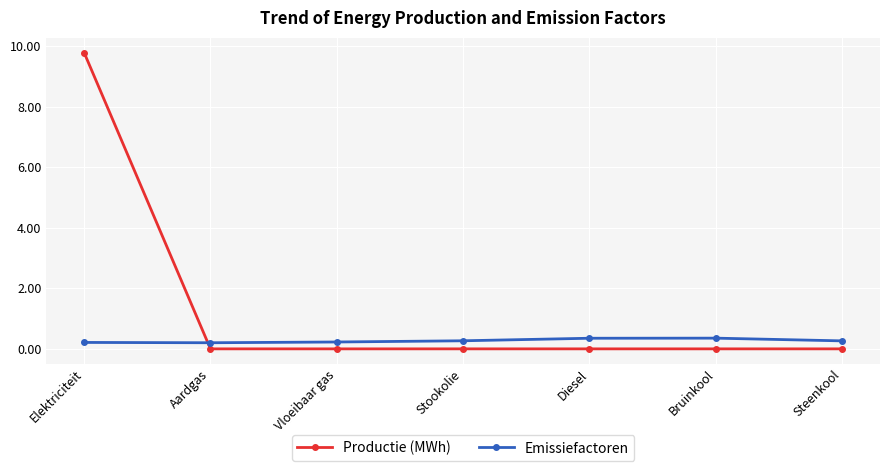

True or false: Emissiefactoren has more than 0 interior local peaks.

True